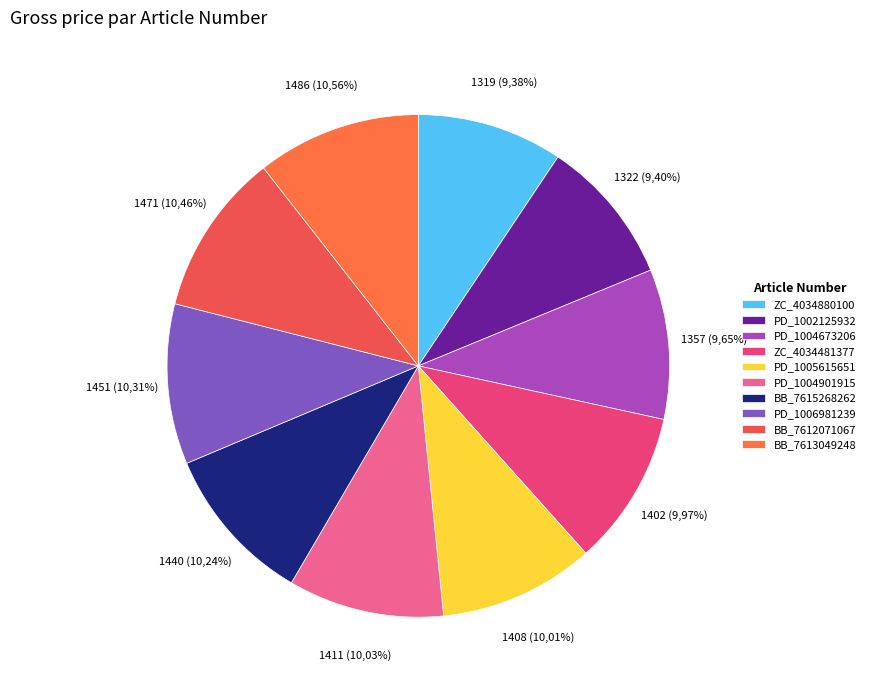

Which category has the biggest portion of the pie?

BB_7613049248